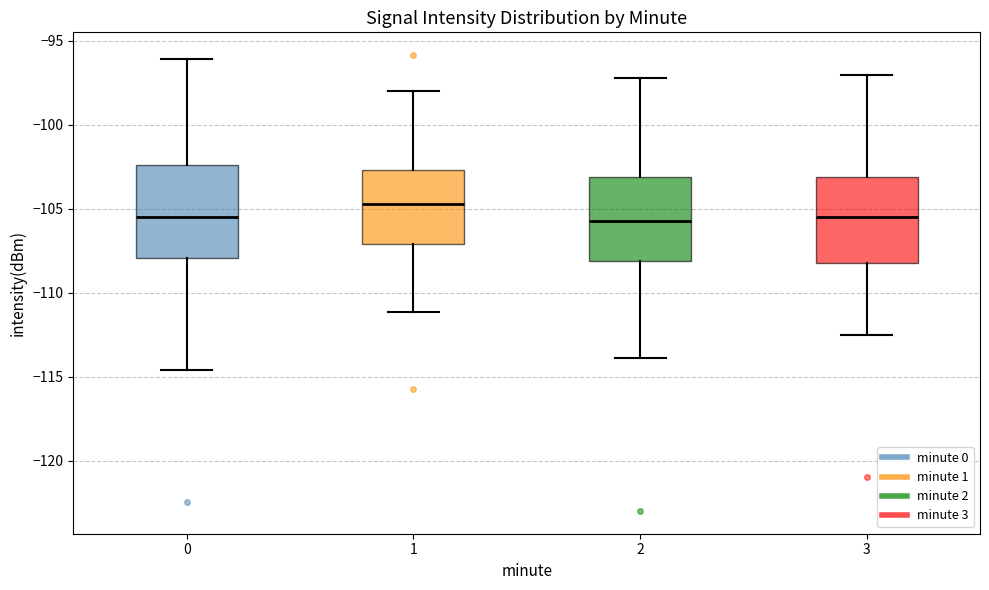

Reading left to right, read every box against the y-axis: the position of its median line, the range the box covers, and the ends of its whiskers. The values are not printed on the chart, so give them approximately, as read against the axis.

0: median -105.5, box -108.0 to -102.5, whiskers -114.5 to -96.0
1: median -104.5, box -107.0 to -102.5, whiskers -111.0 to -98.0
2: median -105.5, box -108.0 to -103.0, whiskers -114.0 to -97.0
3: median -105.5, box -108.0 to -103.0, whiskers -112.5 to -97.0